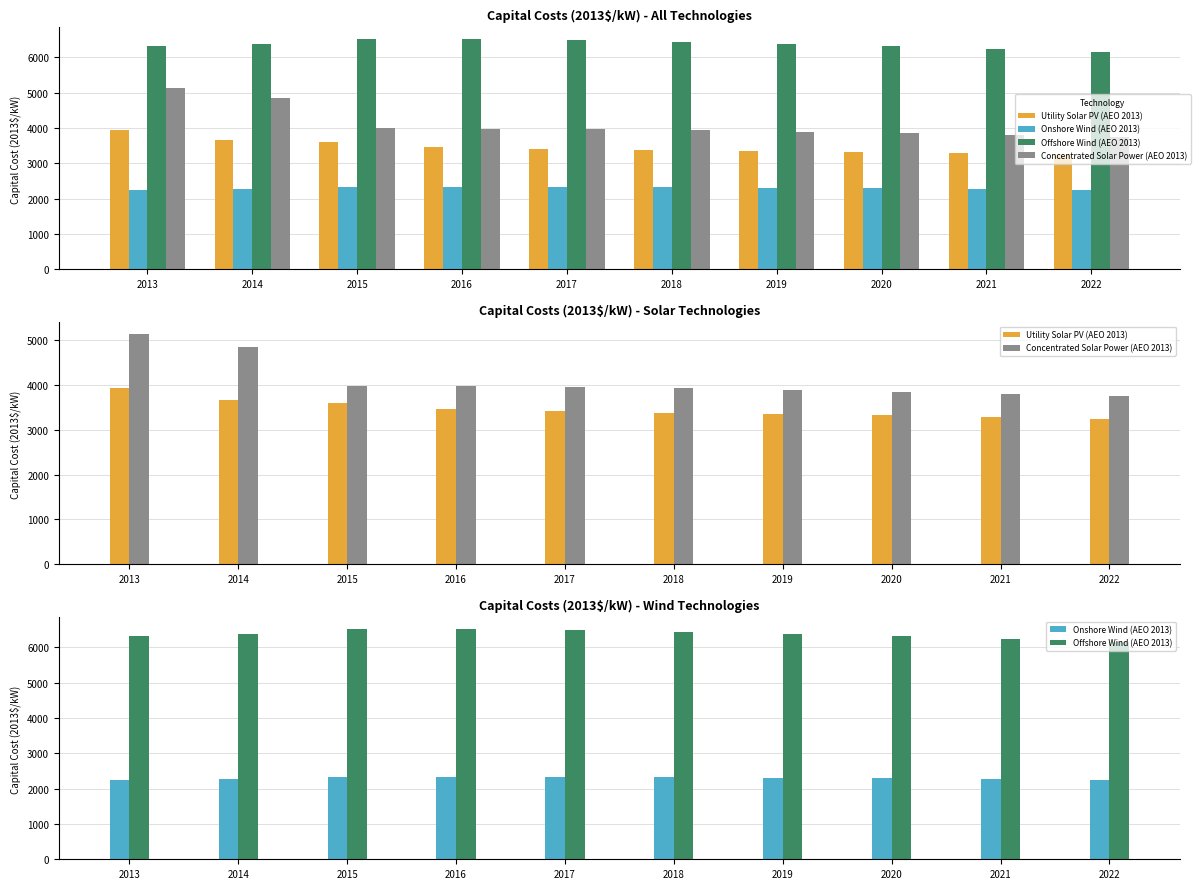

Where is Onshore Wind (AEO 2013) nearest to the value 2289?

2020